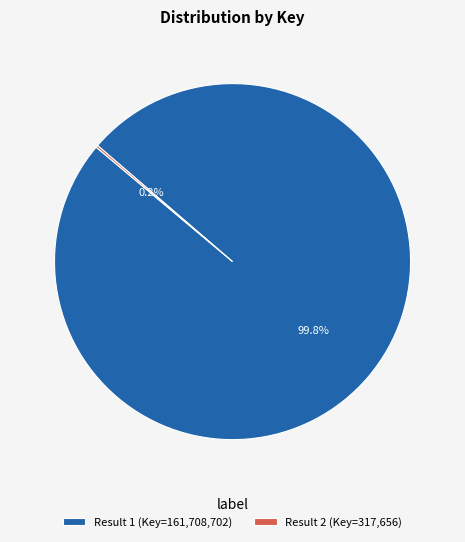

To the nearest percent, what is the difference between the largest and smallest slice percentages?

100%